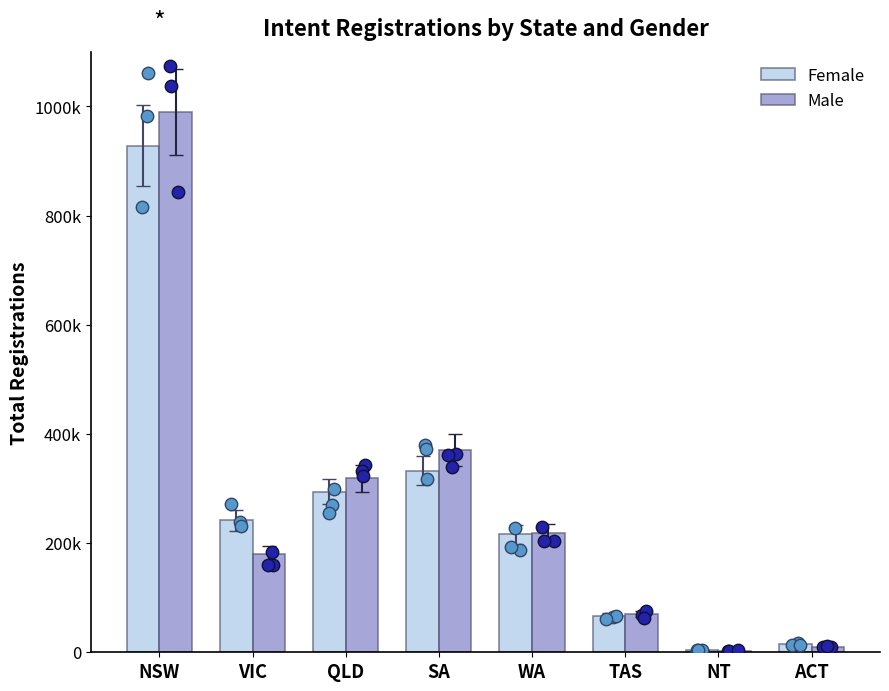

What is the total value across all series at QLD?

612983